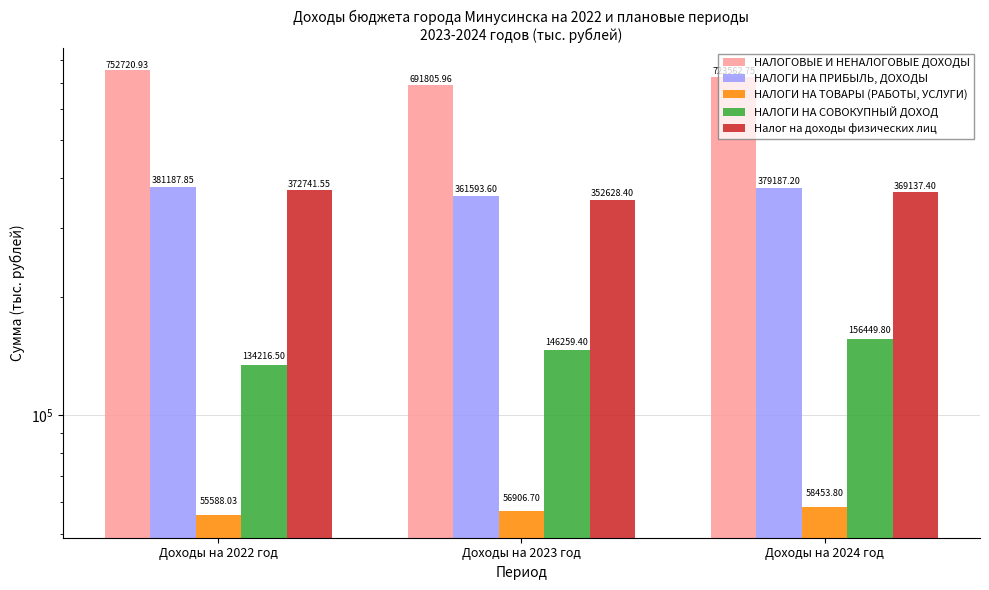

Which has a higher value, Доходы на 2024 год or Доходы на 2023 год?

Доходы на 2024 год